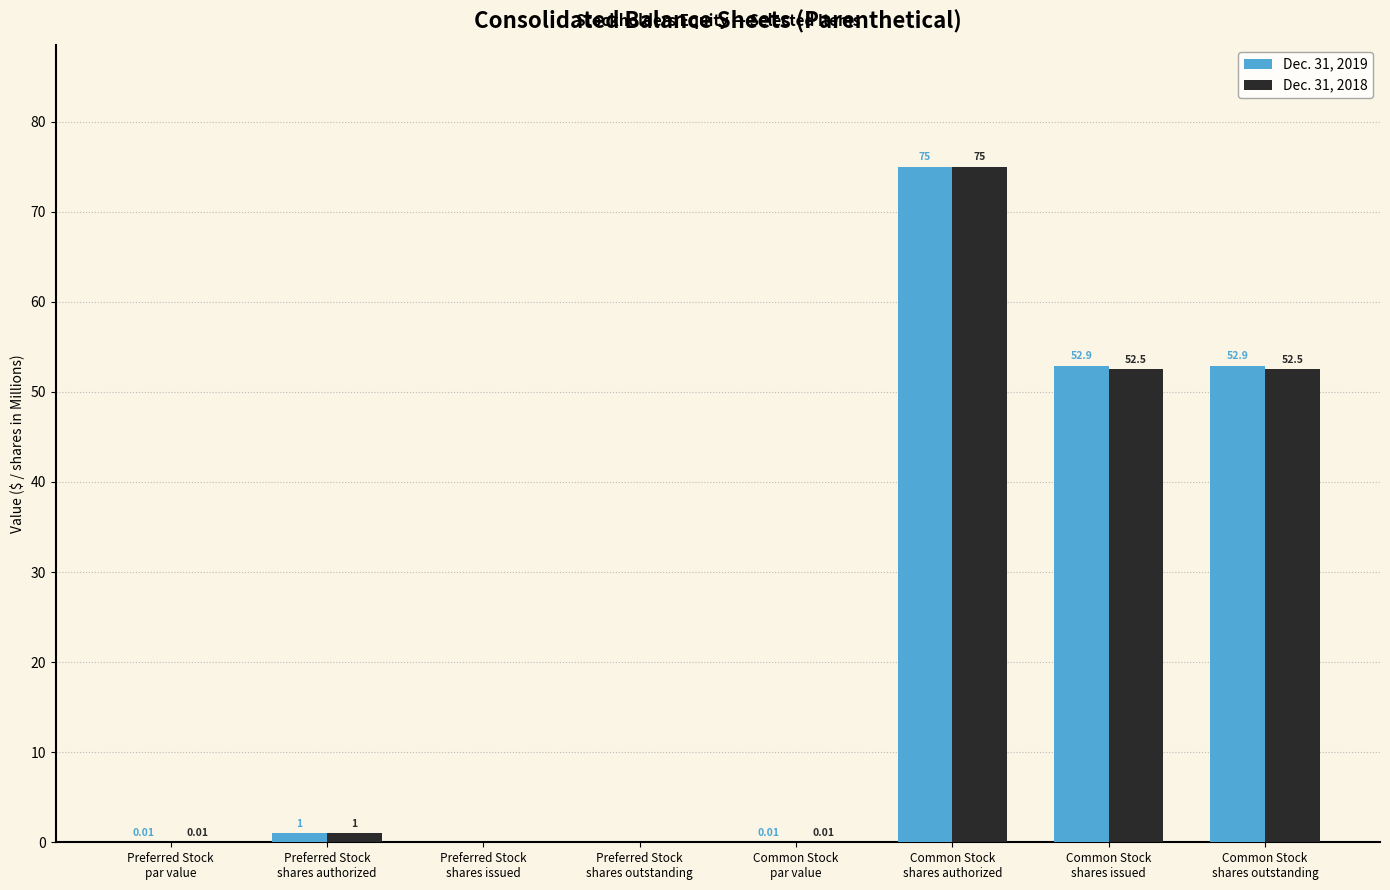

What is the spread (max minus min) of values at Common Stock
shares outstanding?

0.4